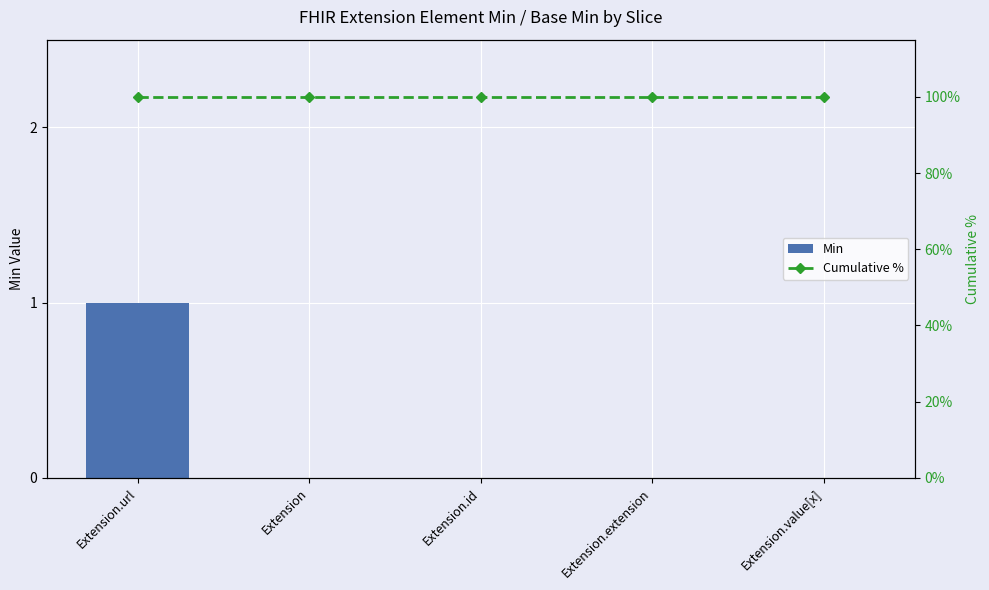

What is the difference between the highest and lowest values at Extension.id?

100